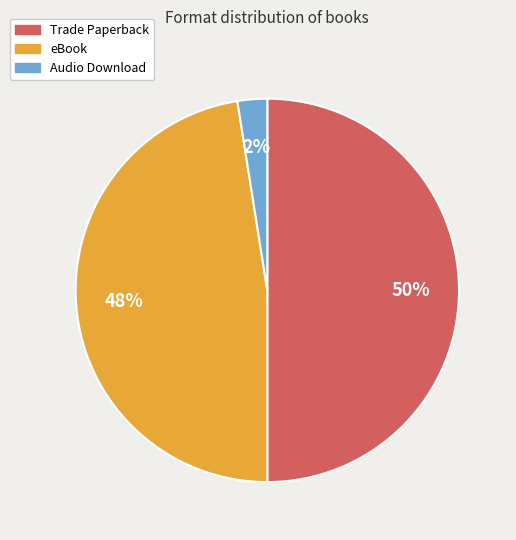

Which has a higher value, Trade Paperback or Audio Download?

Trade Paperback